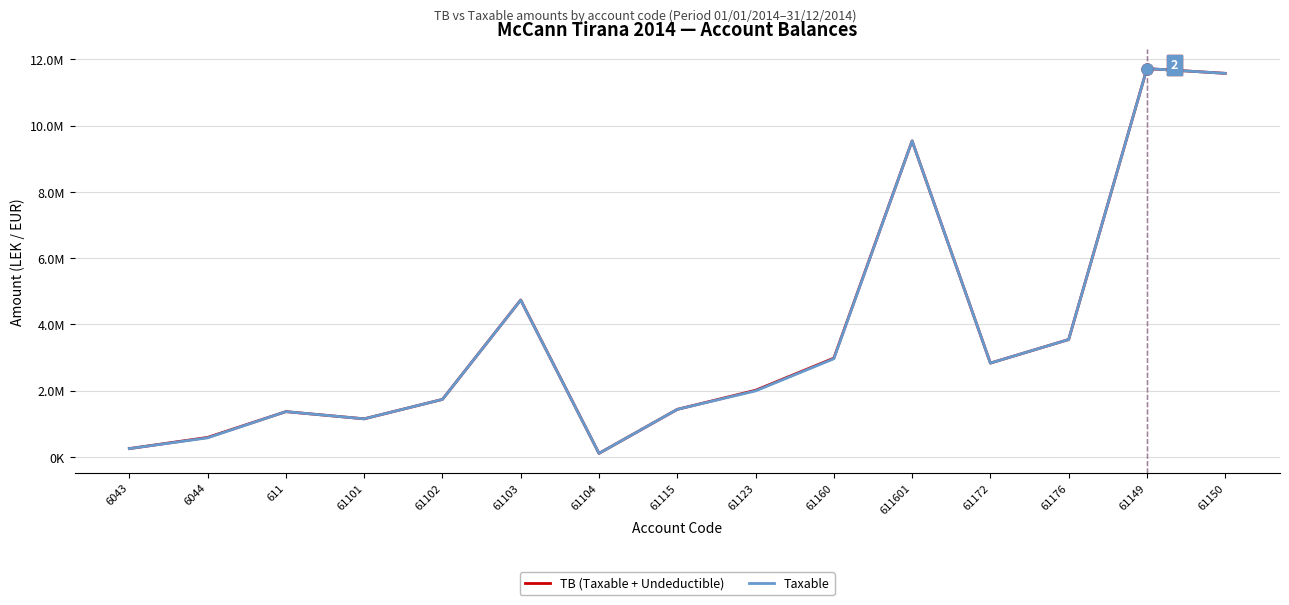

List the series in order of their peak value, highest first.

TB (Taxable + Undeductible), Taxable